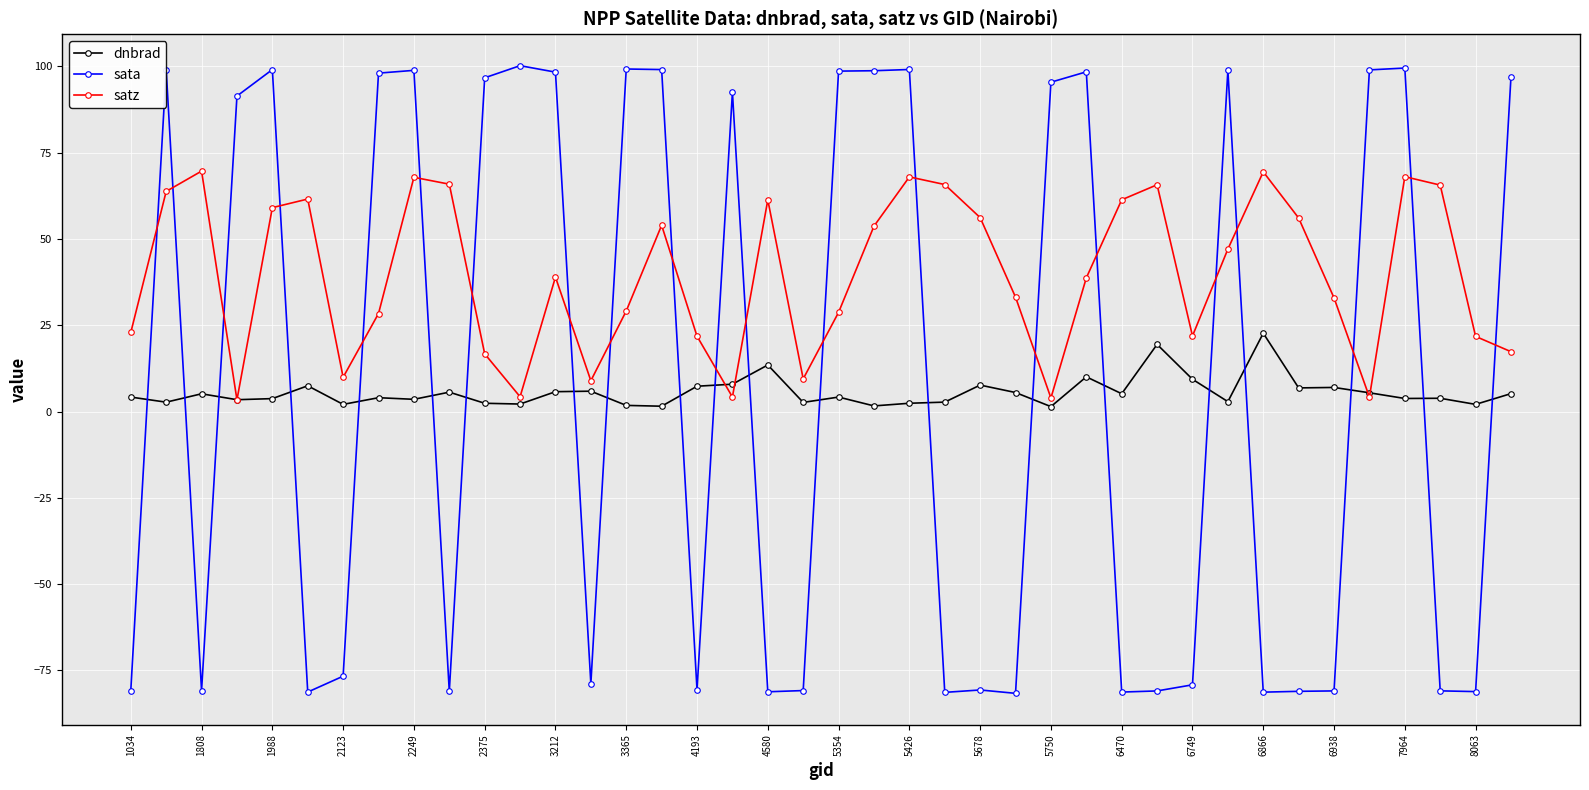

What are all the series names shown in the legend?

dnbrad, sata, satz